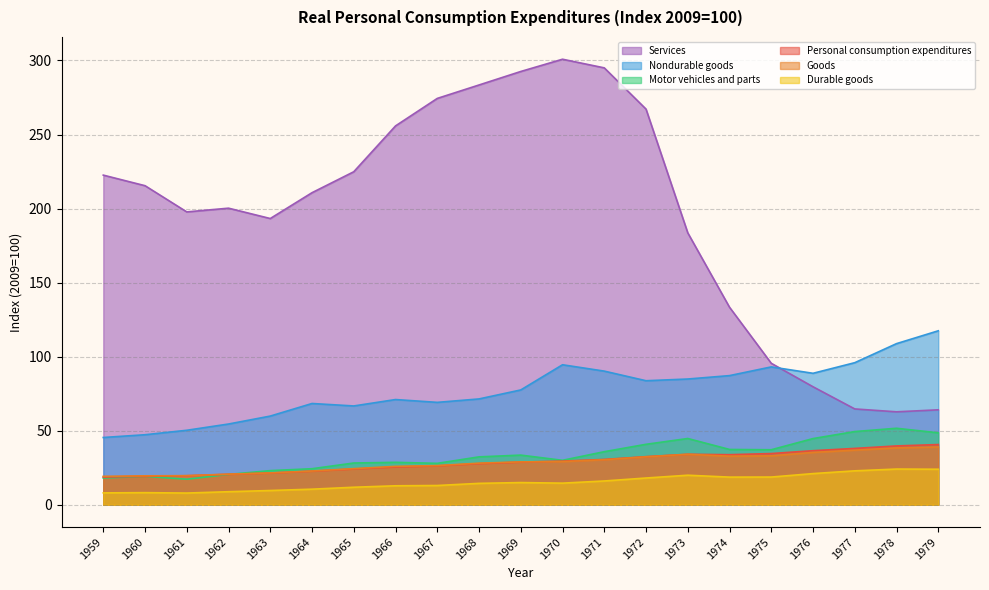

What is the difference between the Services values at 1971 and 1961?

97.3